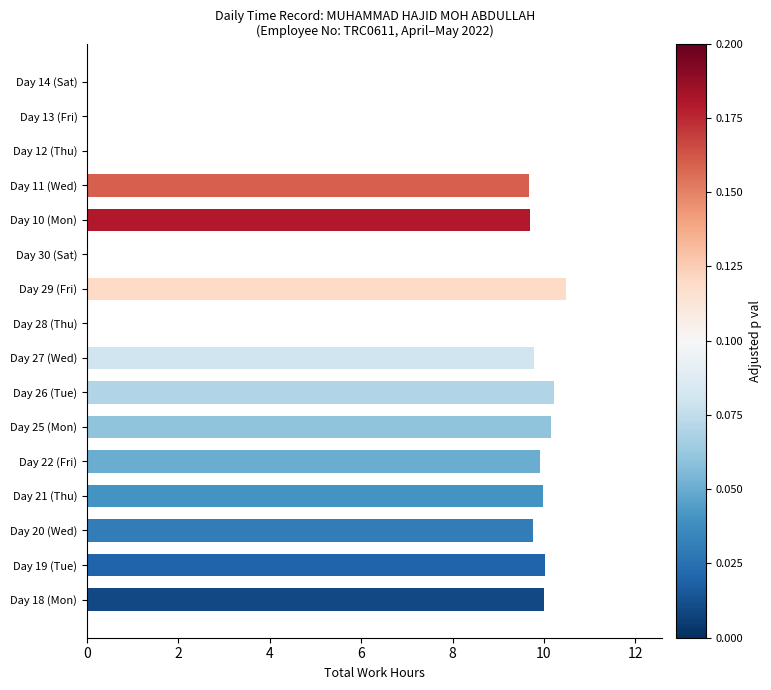

Between Day 10 (Mon) and Day 26 (Tue), which is larger?

Day 26 (Tue)